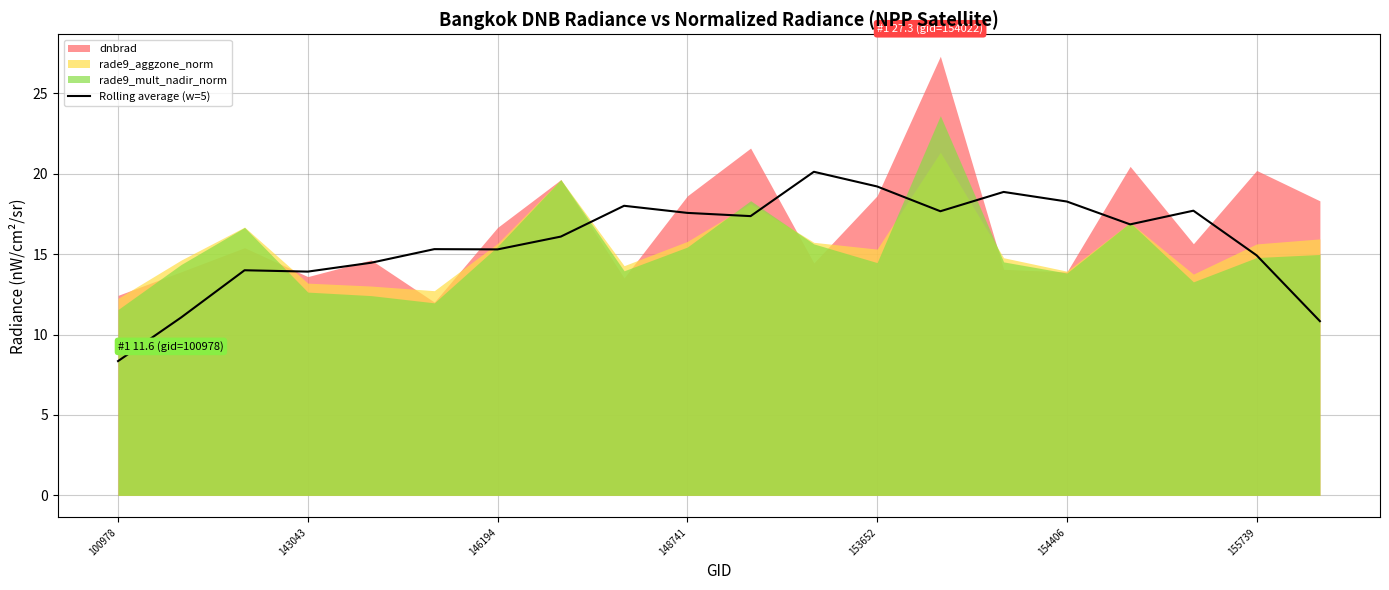

What is the highest value of the Rolling average (w=5) series?

20.1